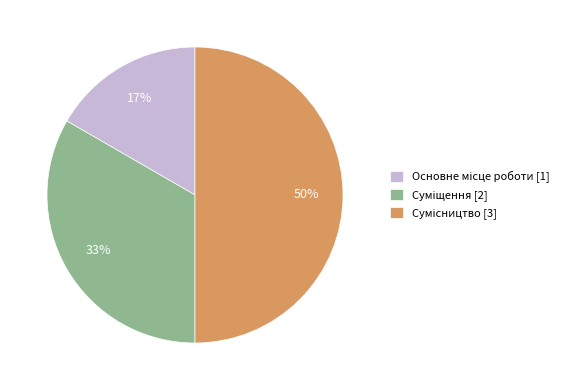

To the nearest percent, what is the average slice percentage?

33%